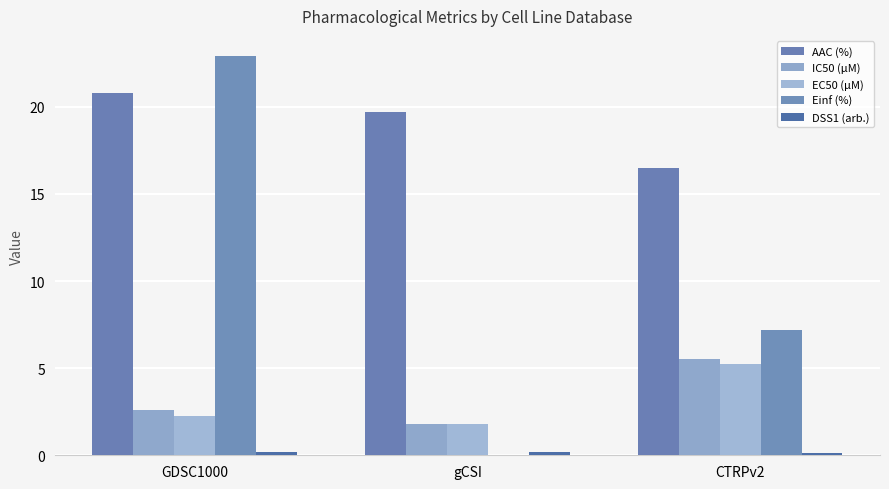

True or false: IC50 (µM) has a value of 4.4 at GDSC1000.

False